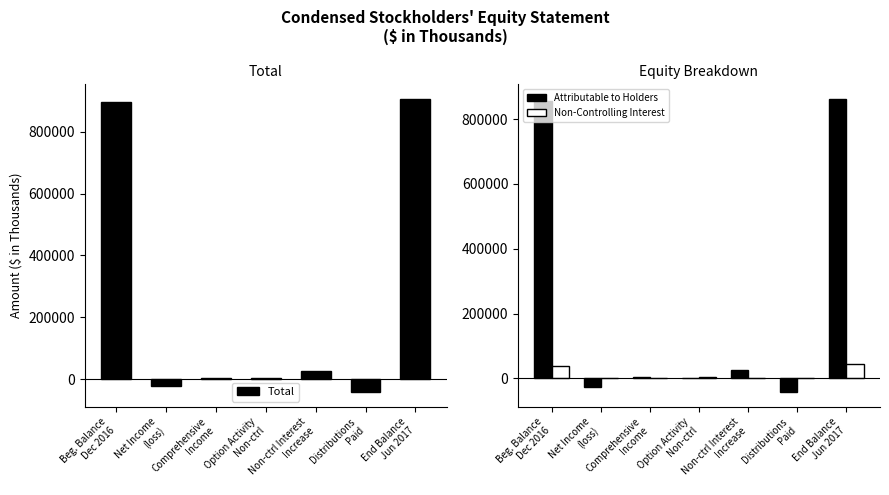

At how many categories does at least one series exceed 731184?

2